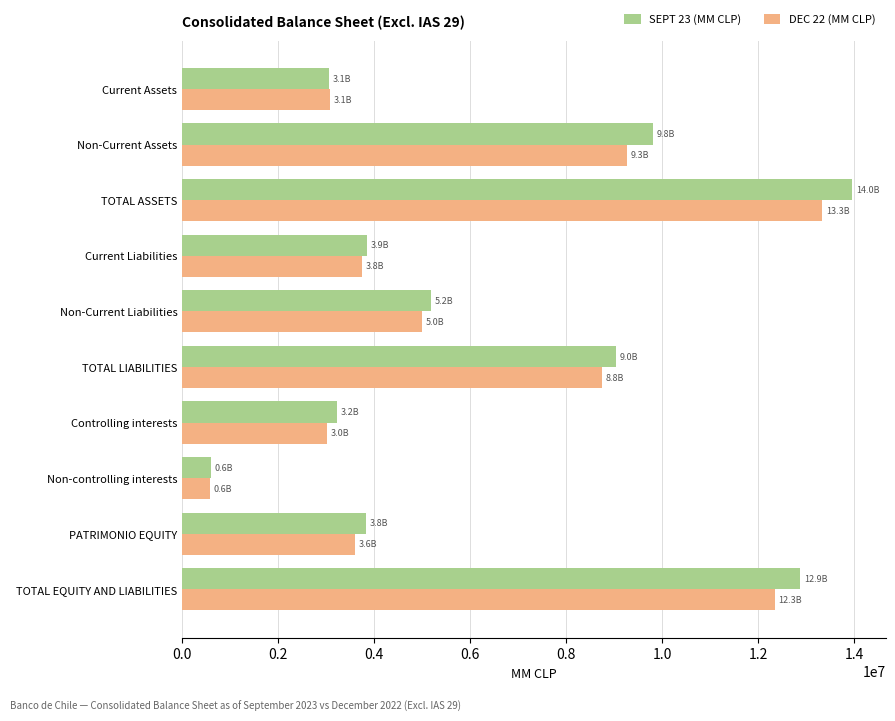

Which series has the largest range (max minus min)?

SEPT 23 (MM CLP)